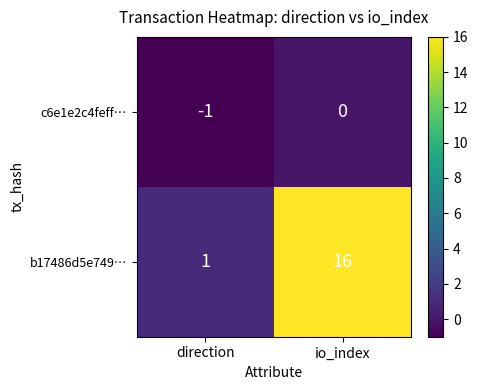

List the series in order of their overall mean, highest first.

b17486d5e749…, c6e1e2c4feff…